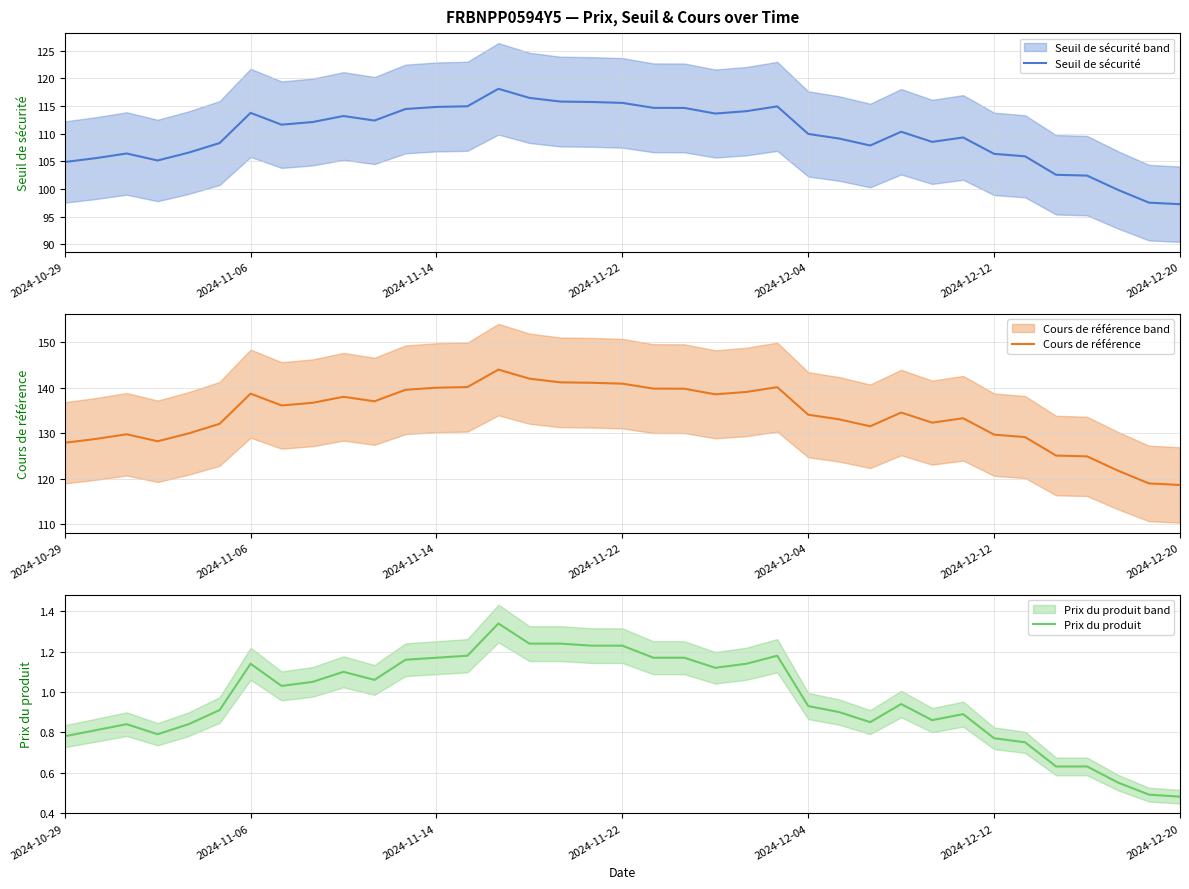

The value of Seuil de sécurité at 2024-11-06 is 152.3. True or false?

False